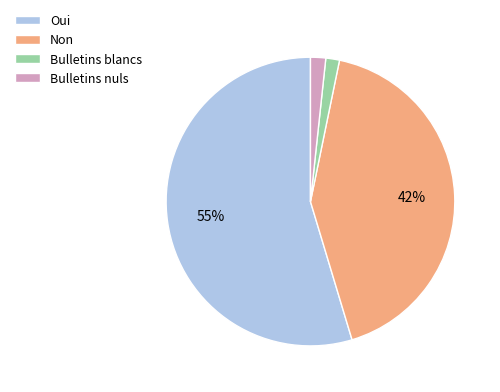

Do Oui and Bulletins blancs together represent more than half of the pie?

Yes